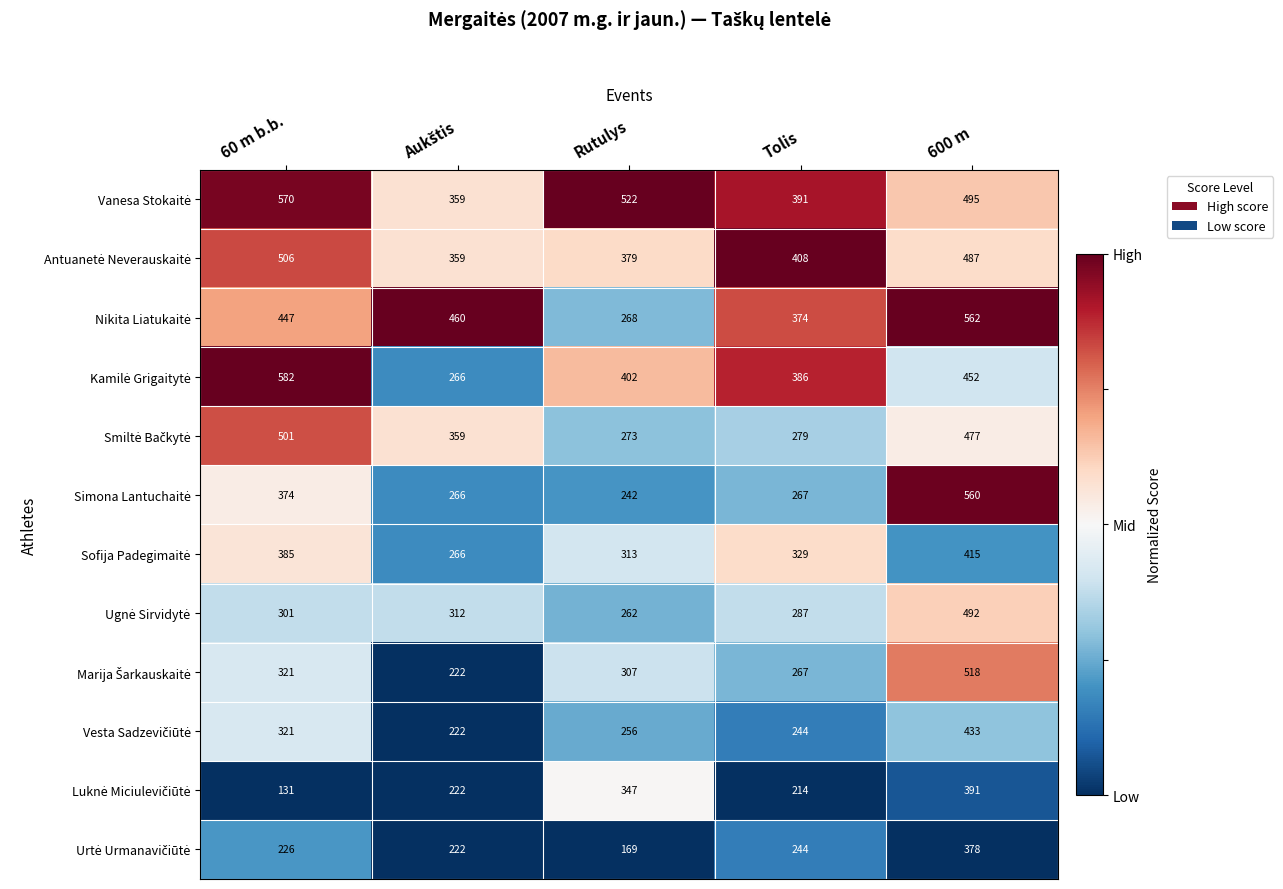

What is the spread (max minus min) of values at Rutulys?

353